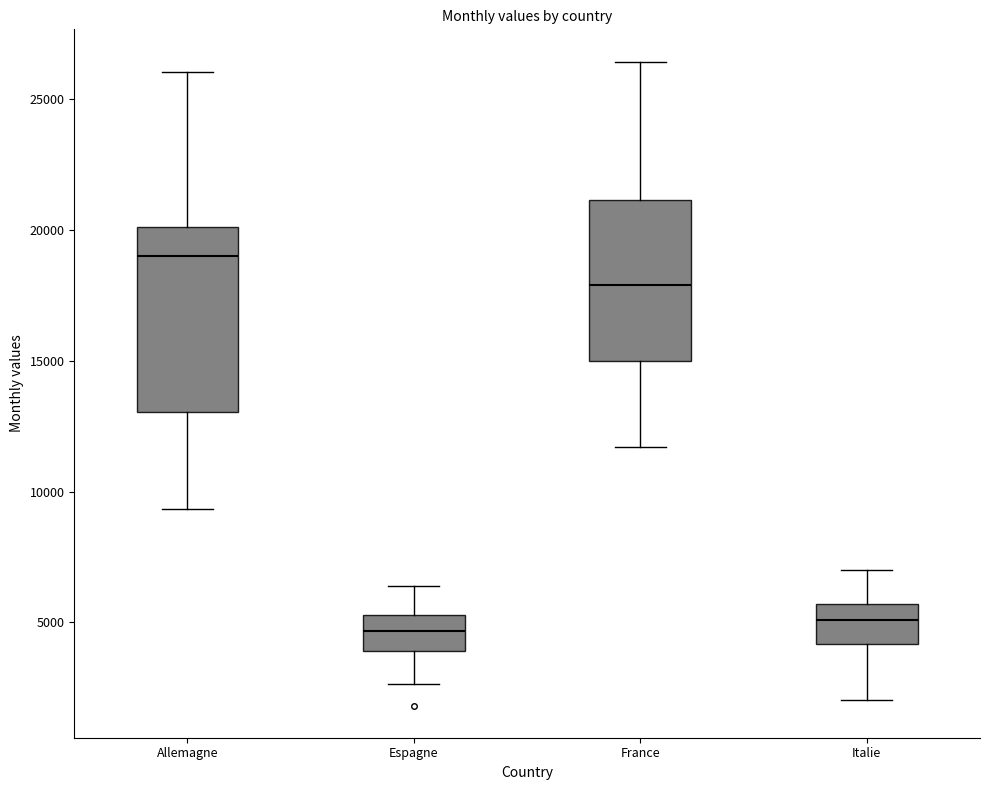

Which box is the tallest, from its lower edge to its upper edge?

Allemagne